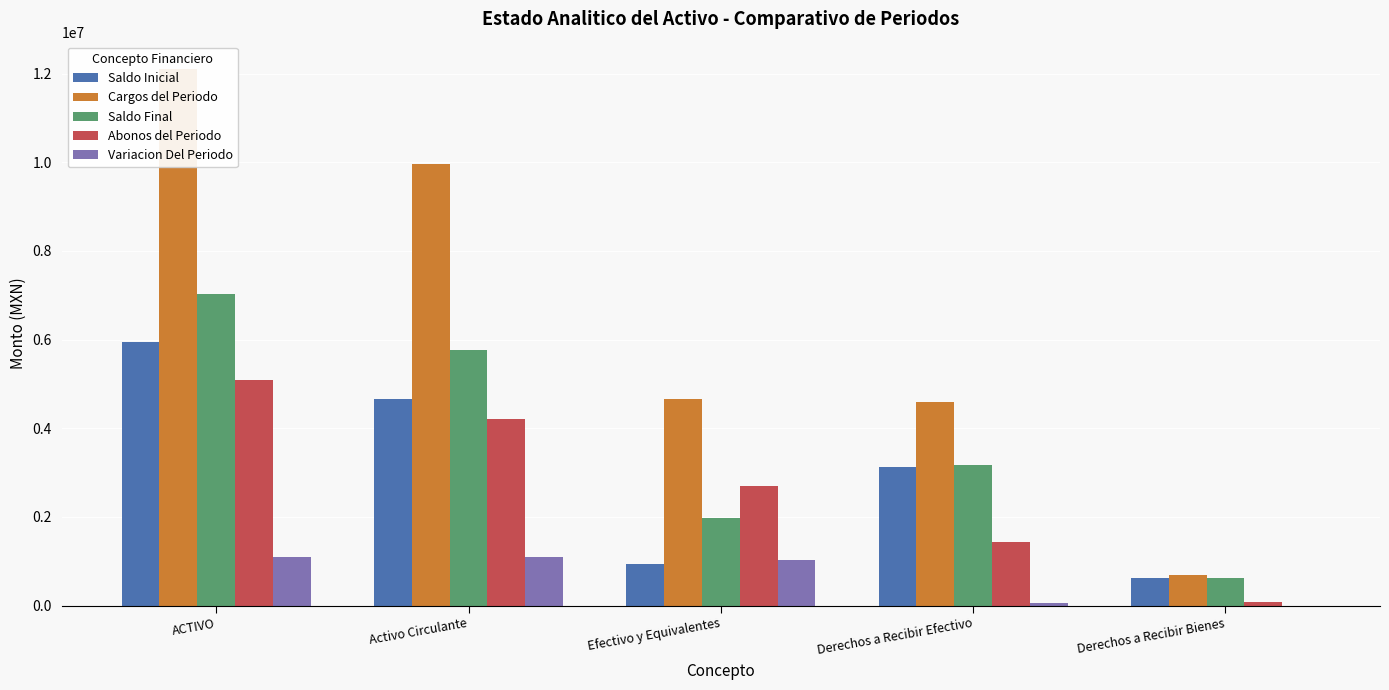

What is the maximum value shown in the chart?

12114823.2